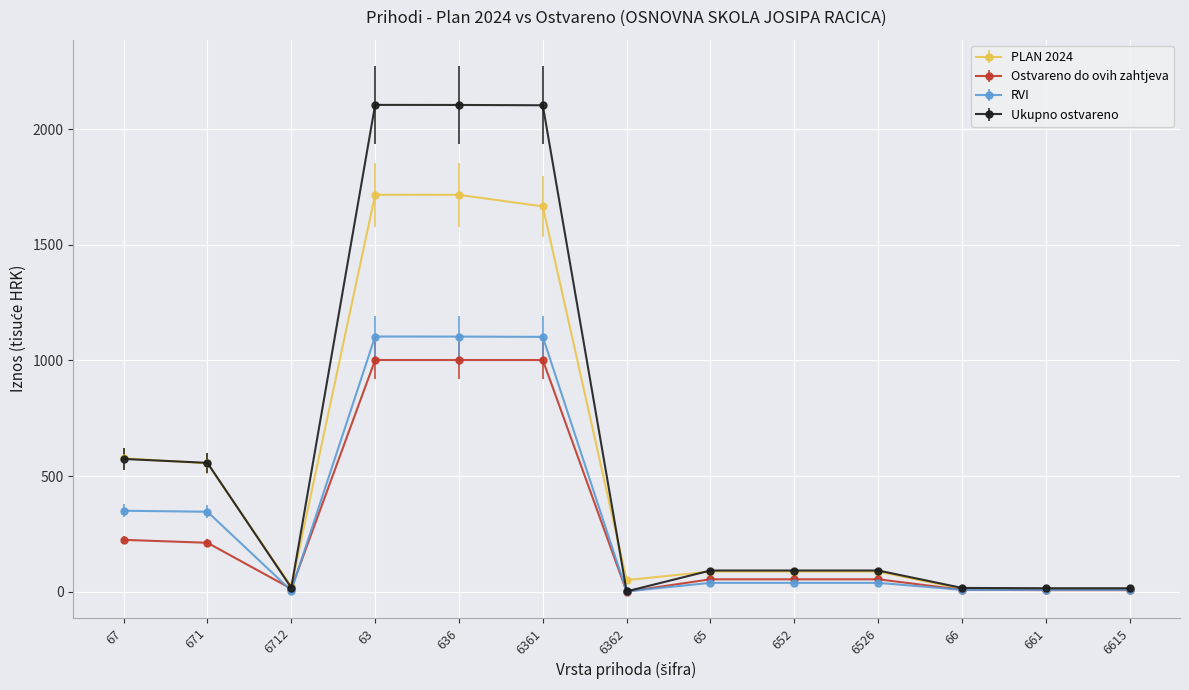

What are all the series names shown in the legend?

PLAN 2024, Ostvareno do ovih zahtjeva, RVI, Ukupno ostvareno